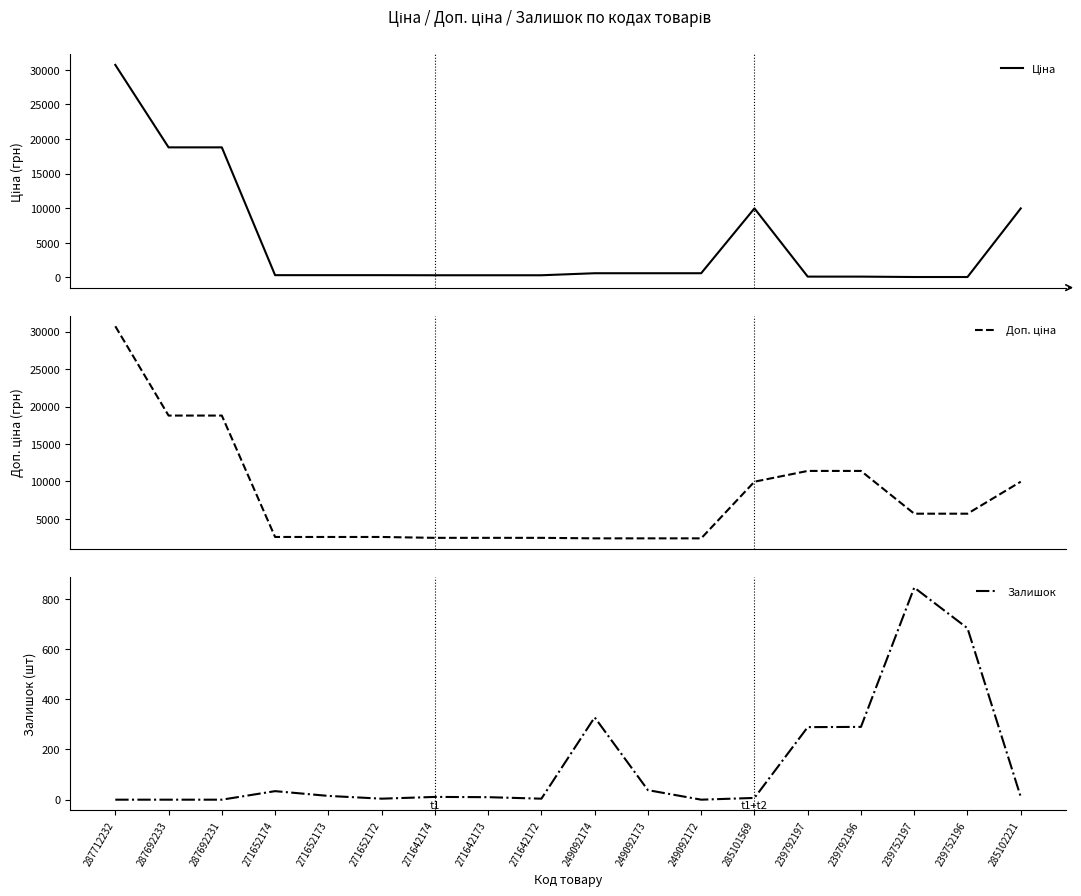

Is the value of Залишок at 239792196 greater than the value of Доп. ціна at 271652174?

No